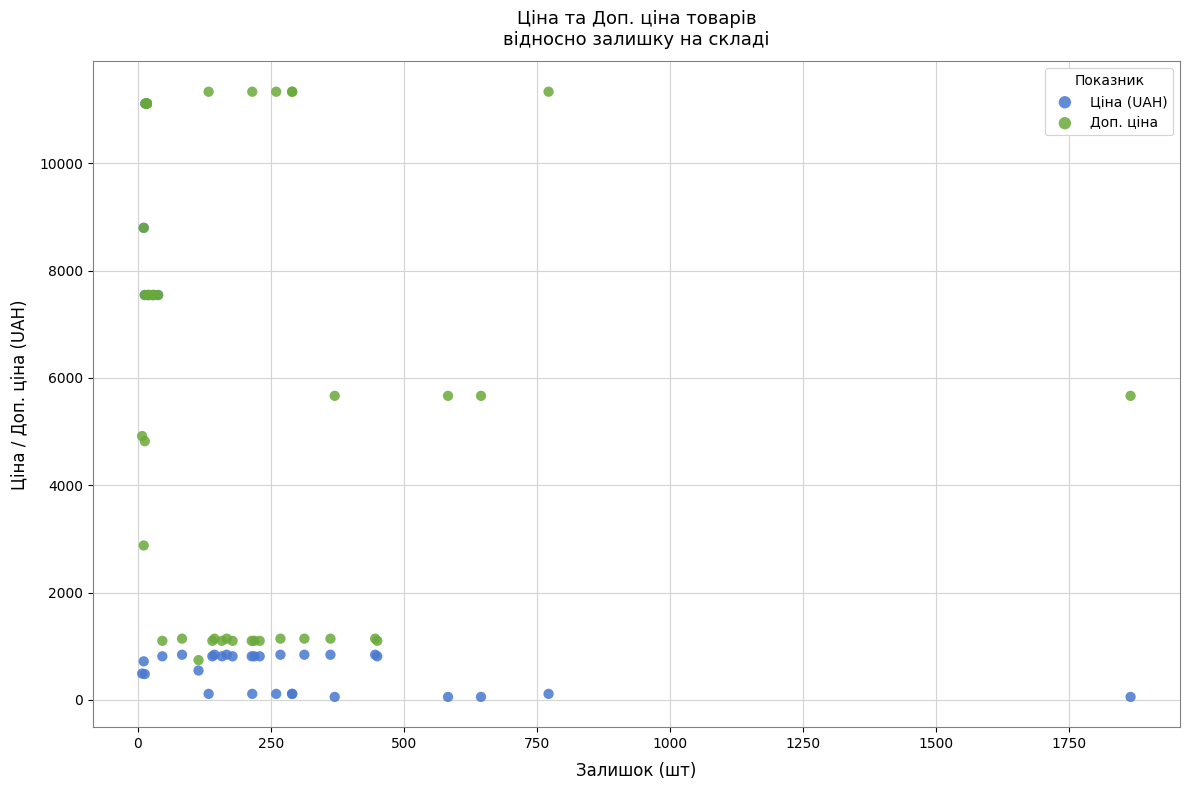

Which series has the widest spread of Y values?

Ціна (UAH)